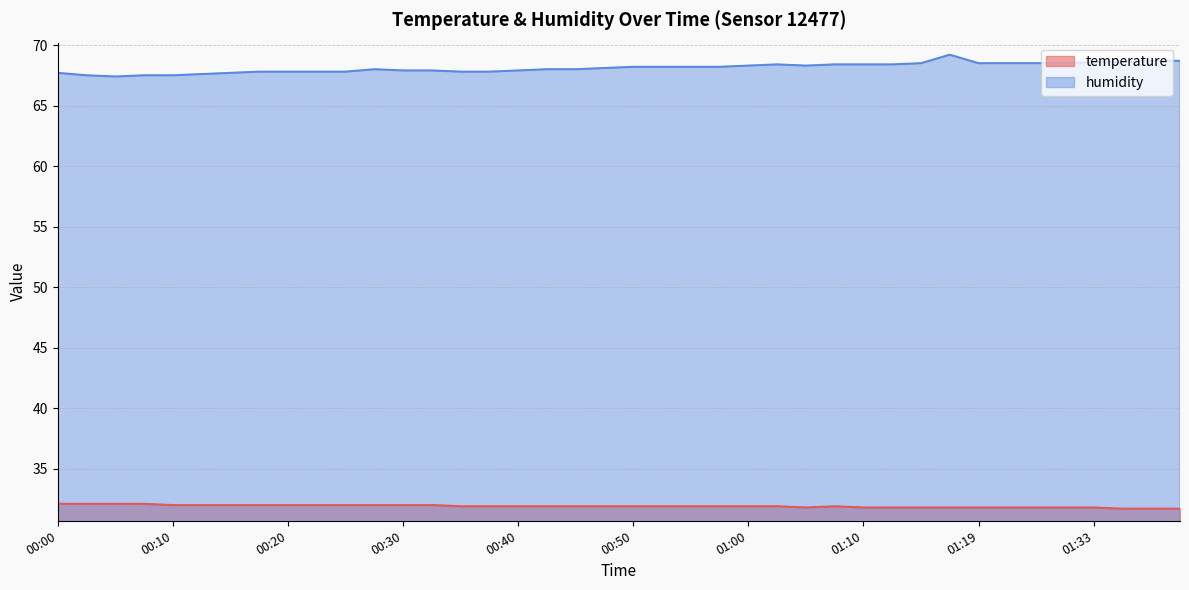

What is the total value across all series at 00:55?

100.1